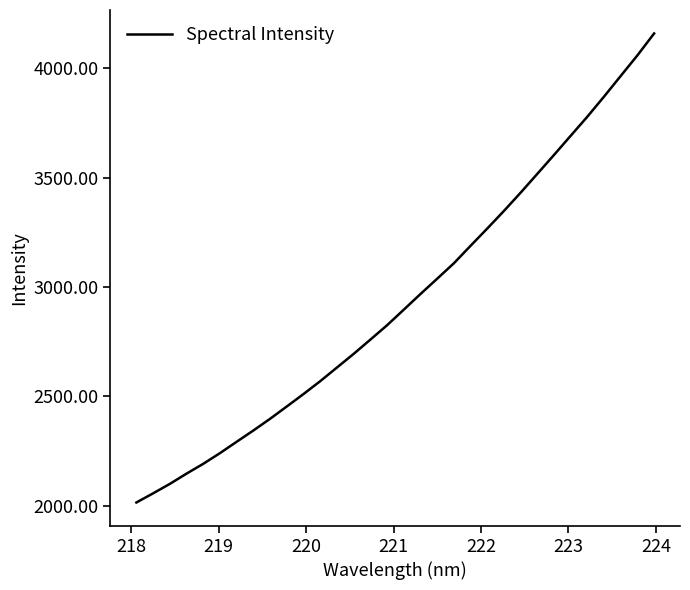

What is the greatest value displayed?

4158.8